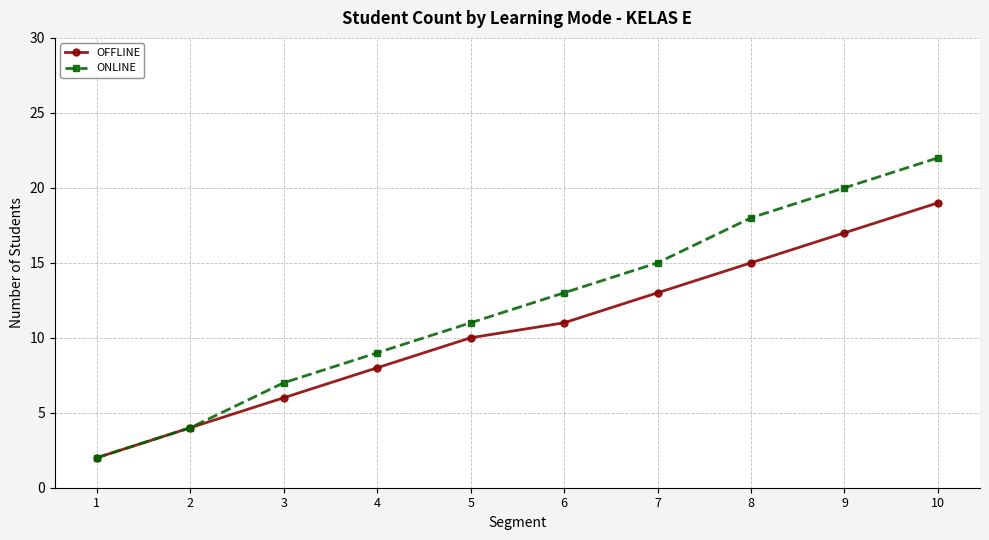

True or false: ONLINE has more than 2 interior local peaks.

False